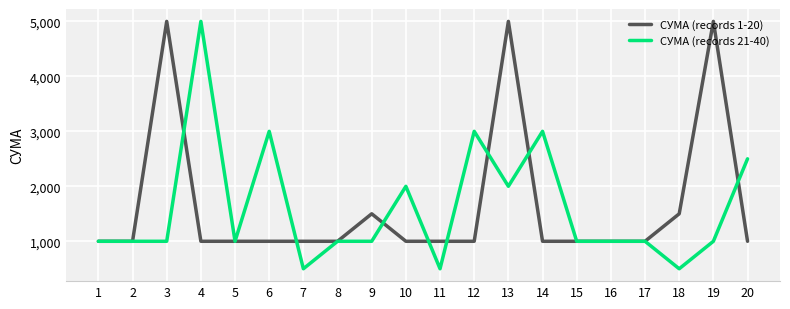

What is the sum of the СУМА (records 21-40) values at 4 and 17?

6000